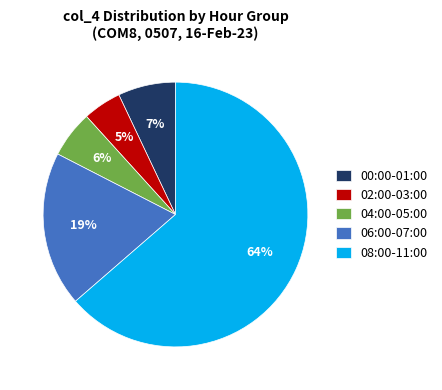

How many segments does this pie chart have?

5